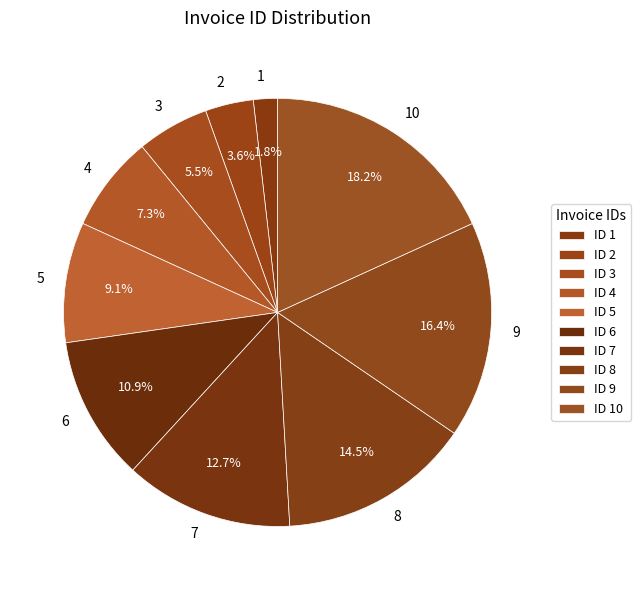

Is it true that 7 is 4% of the pie?

False